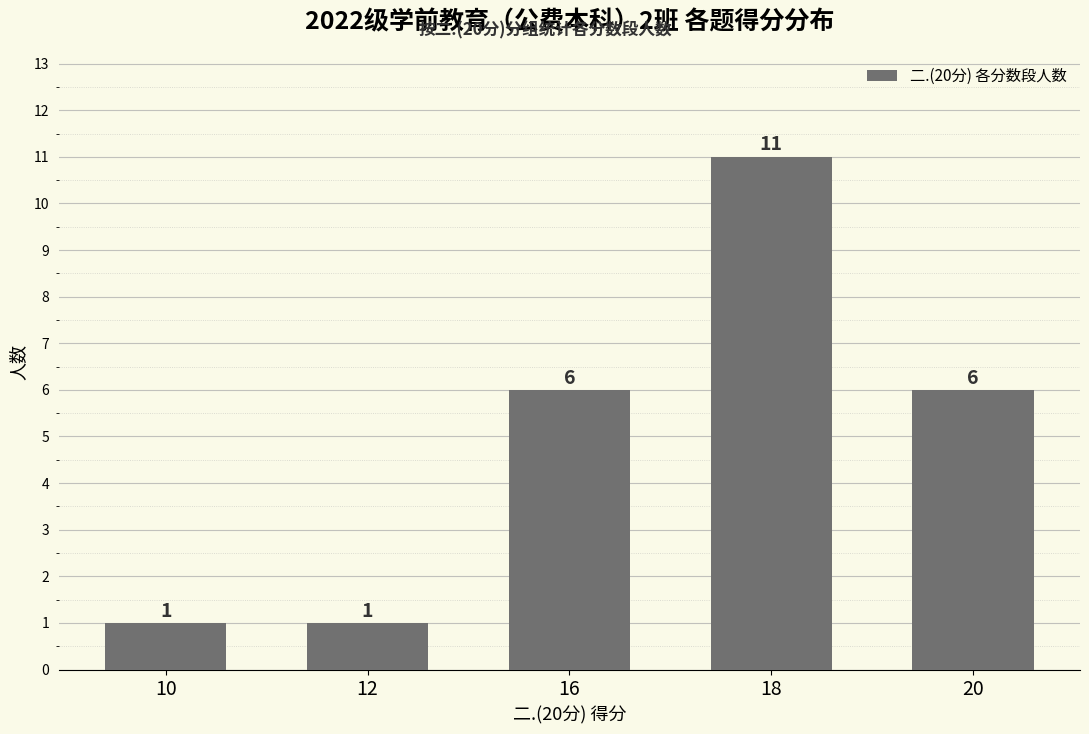

What is the change in value from 16 to 18?

+5